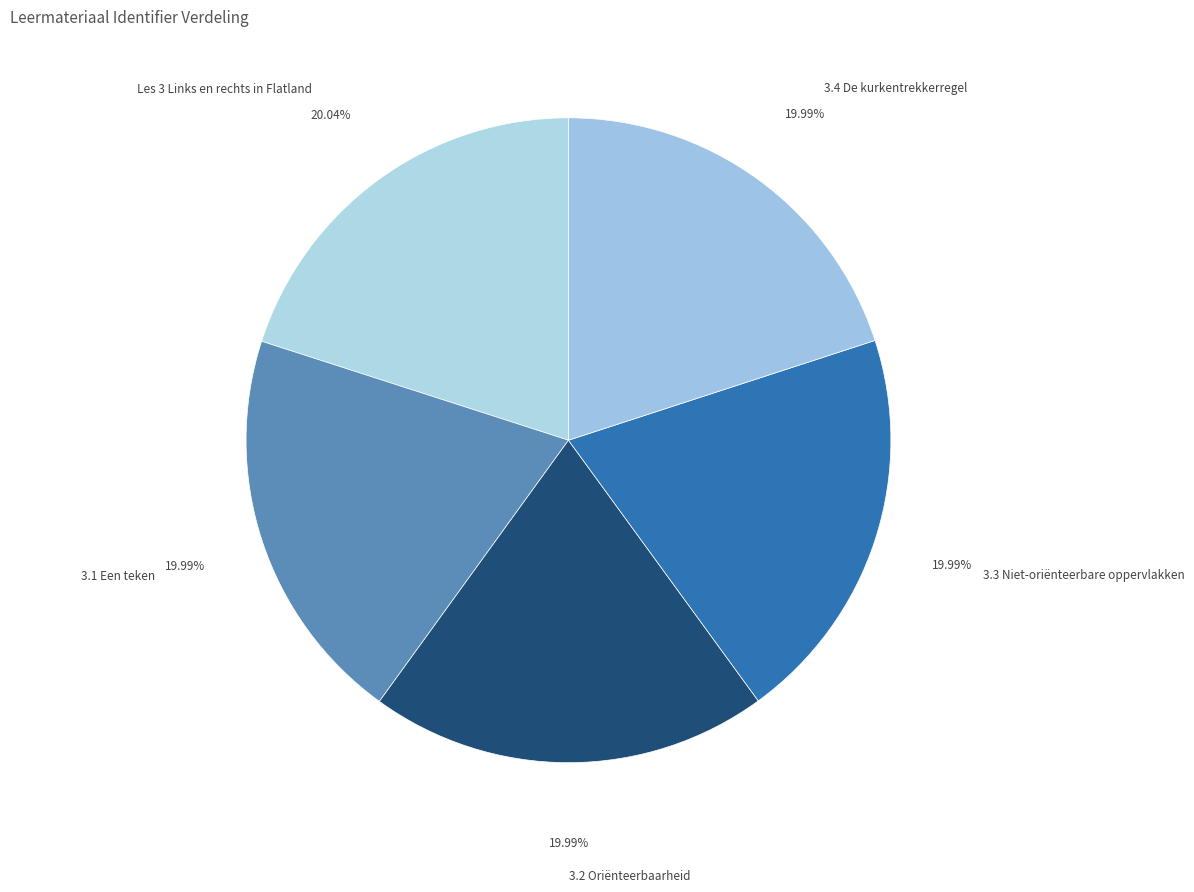

Does any single category account for the majority?

No